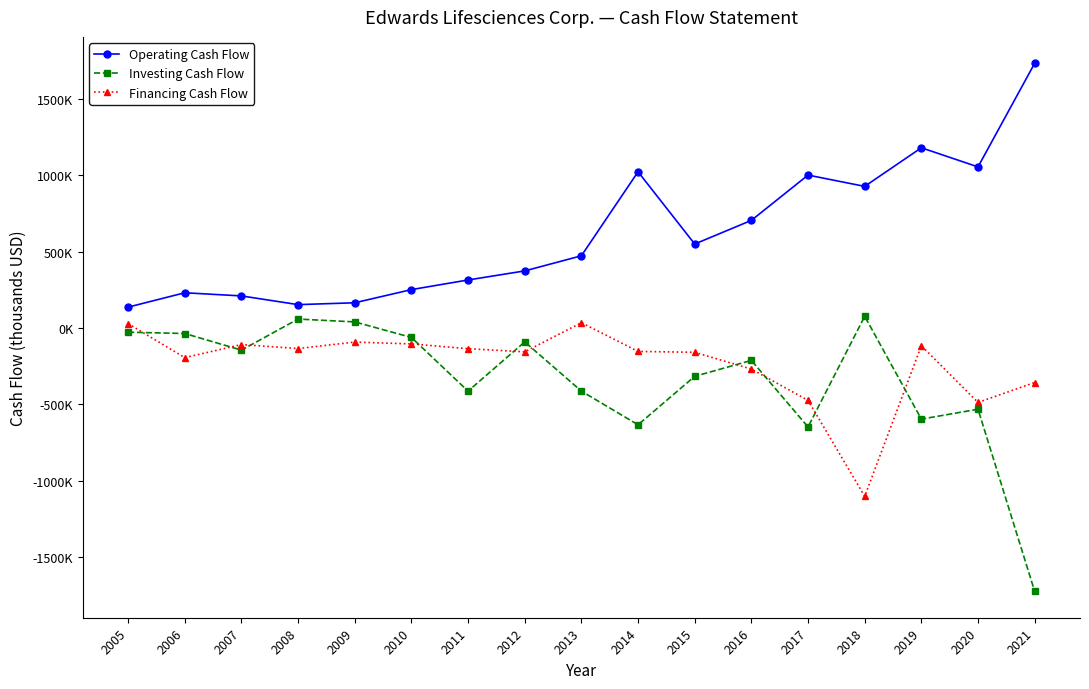

Rank the series at 2020 from highest to lowest value.

Operating Cash Flow, Financing Cash Flow, Investing Cash Flow